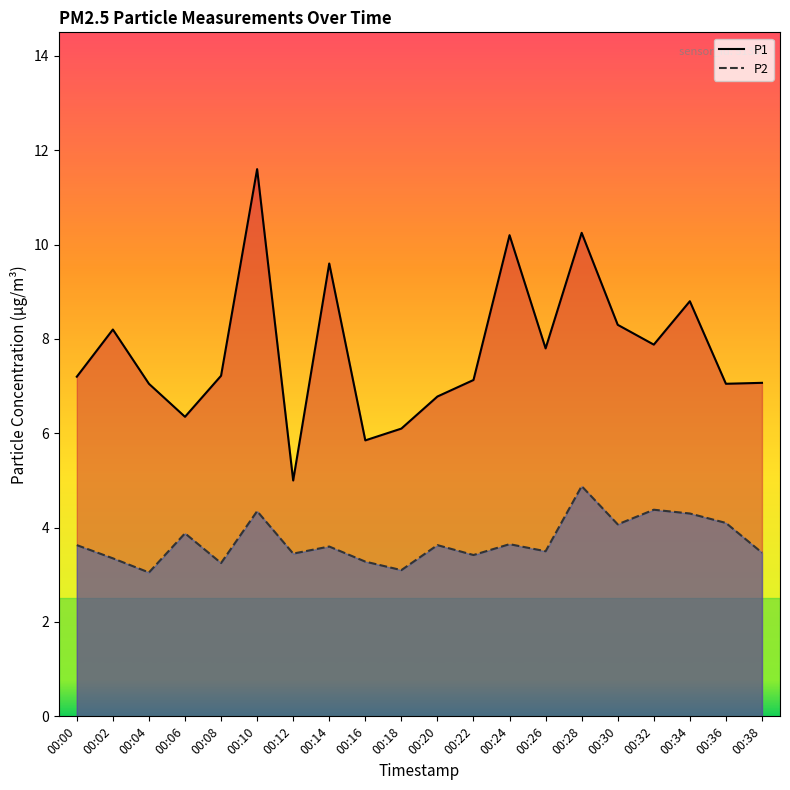

Does the chart have visible grid lines?

No